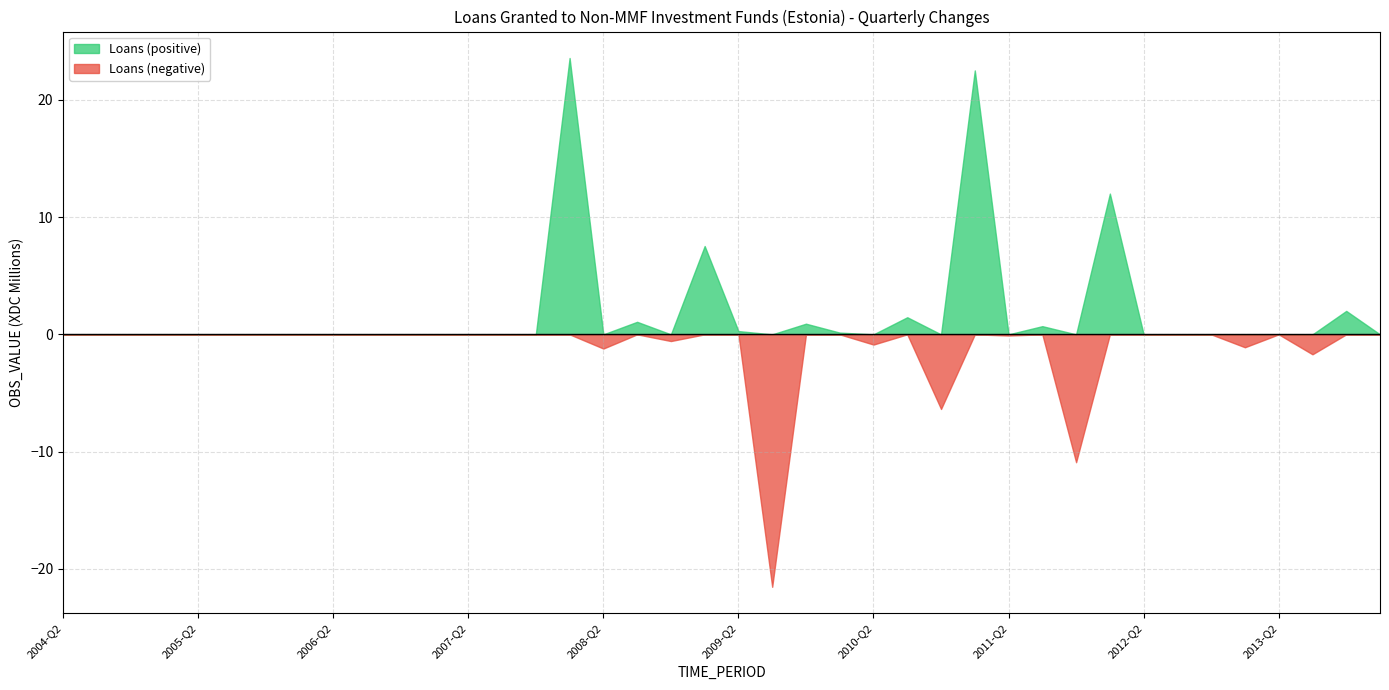

At which category does Loans (negative) reach its first local valley?

2008-Q2